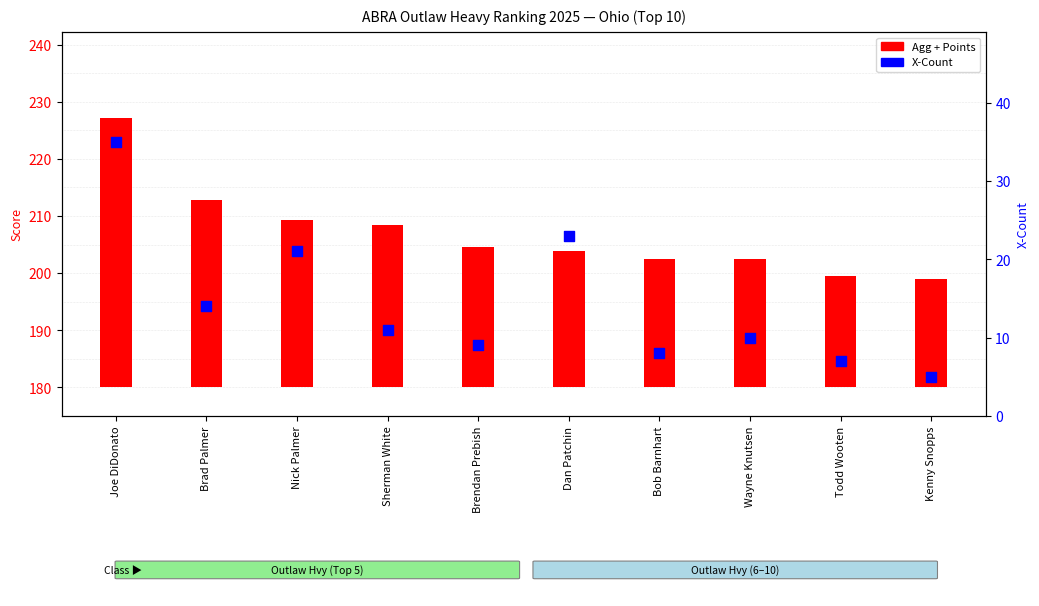

Between Bob Barnhart and Dan Patchin, which is larger?

Dan Patchin